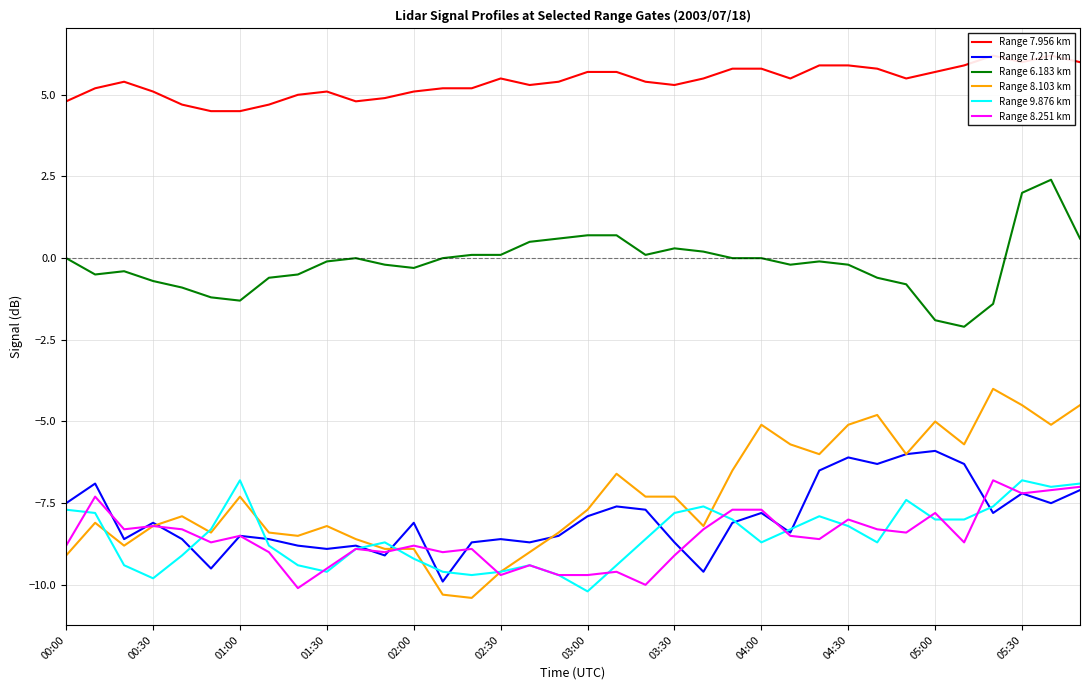

True or false: Range 7.956 km and Range 9.876 km cross at least once.

False